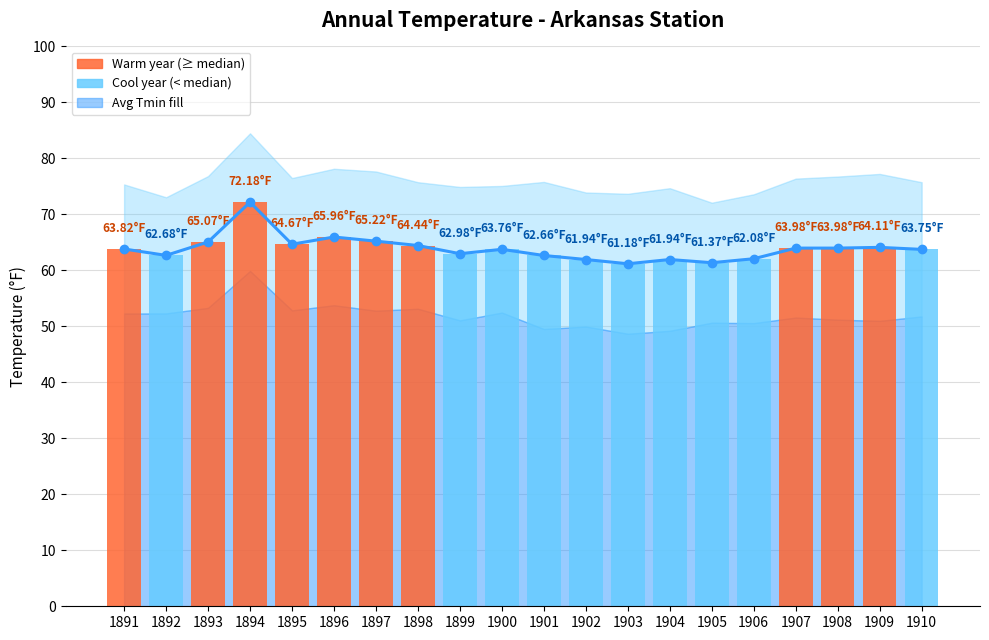

What is the difference between the values at 1895 and 1898?

0.2